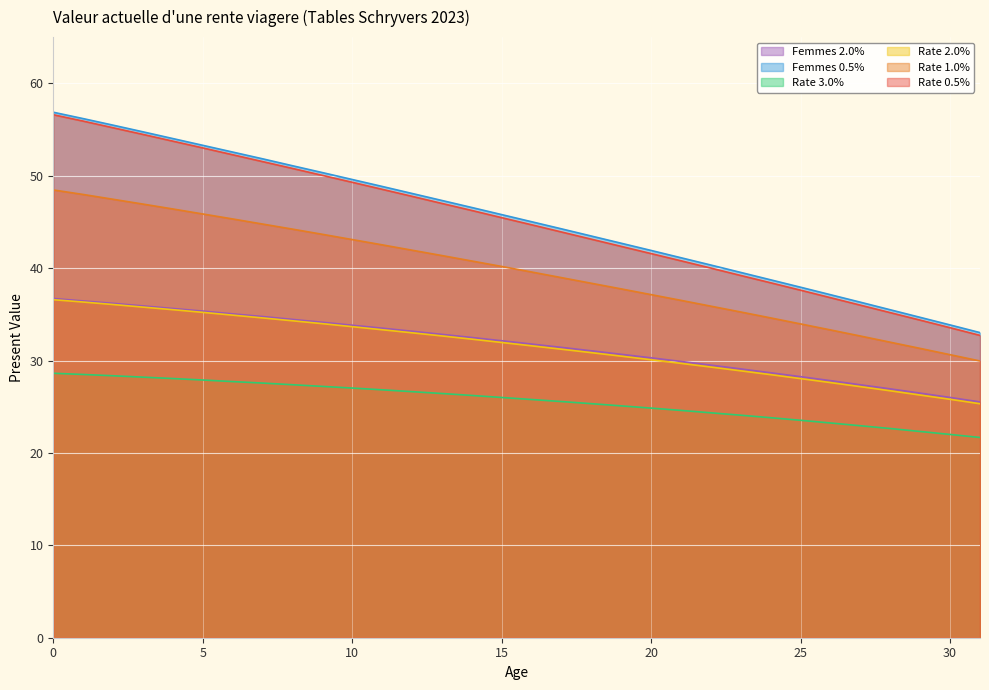

True or false: Rate 1.0% and Rate 2.0% intersect in this chart.

False